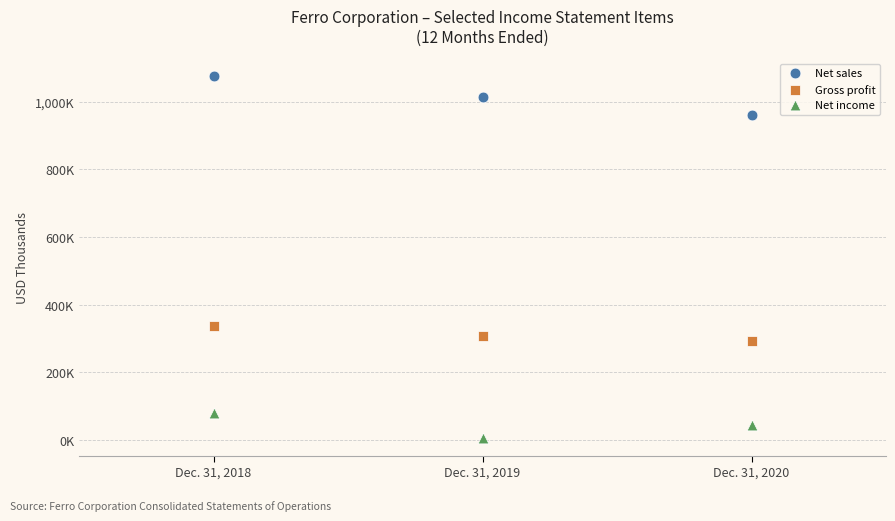

What are all the series names shown in the legend?

Net sales, Gross profit, Net income